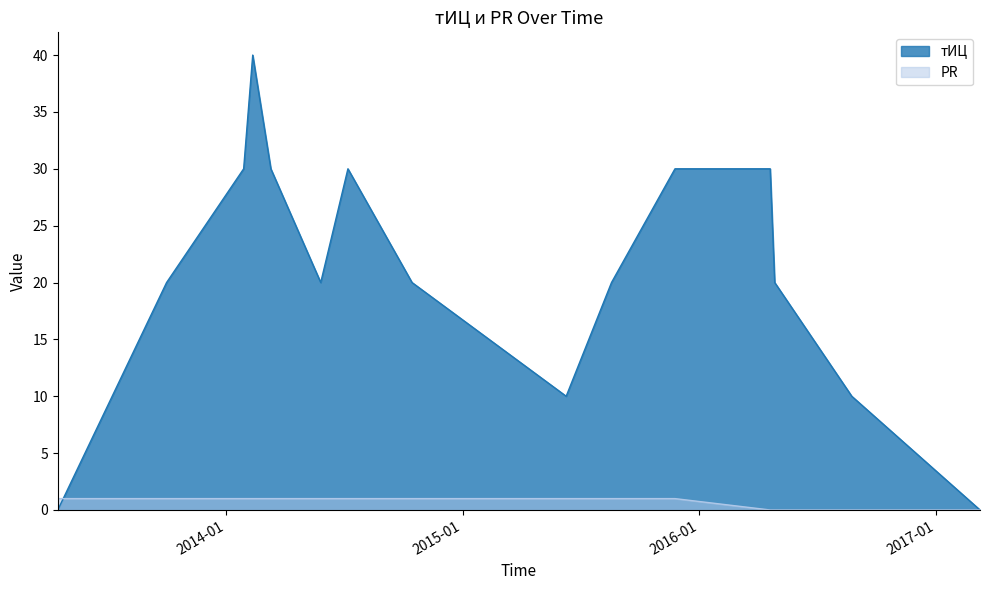

What is the value of the тИЦ point at the 11th from the left?

30